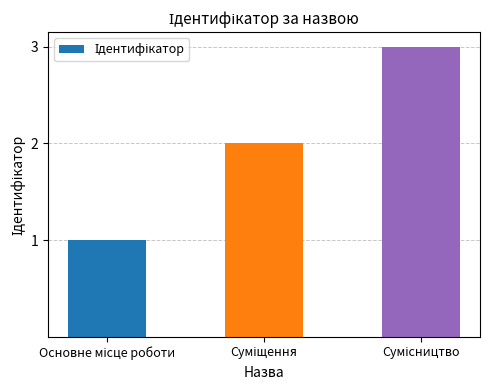

How many values are between 1 and 3?

3